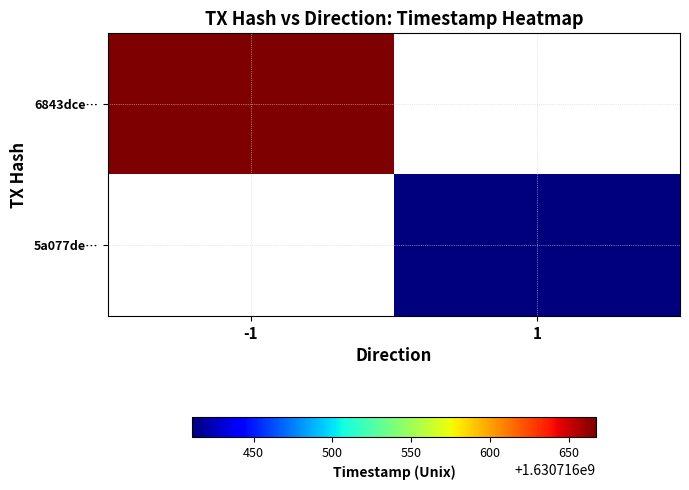

True or false: 6843dce9c4cb06bc9c019b686fed1868d52ce0f has a value of -2 at direction.

False